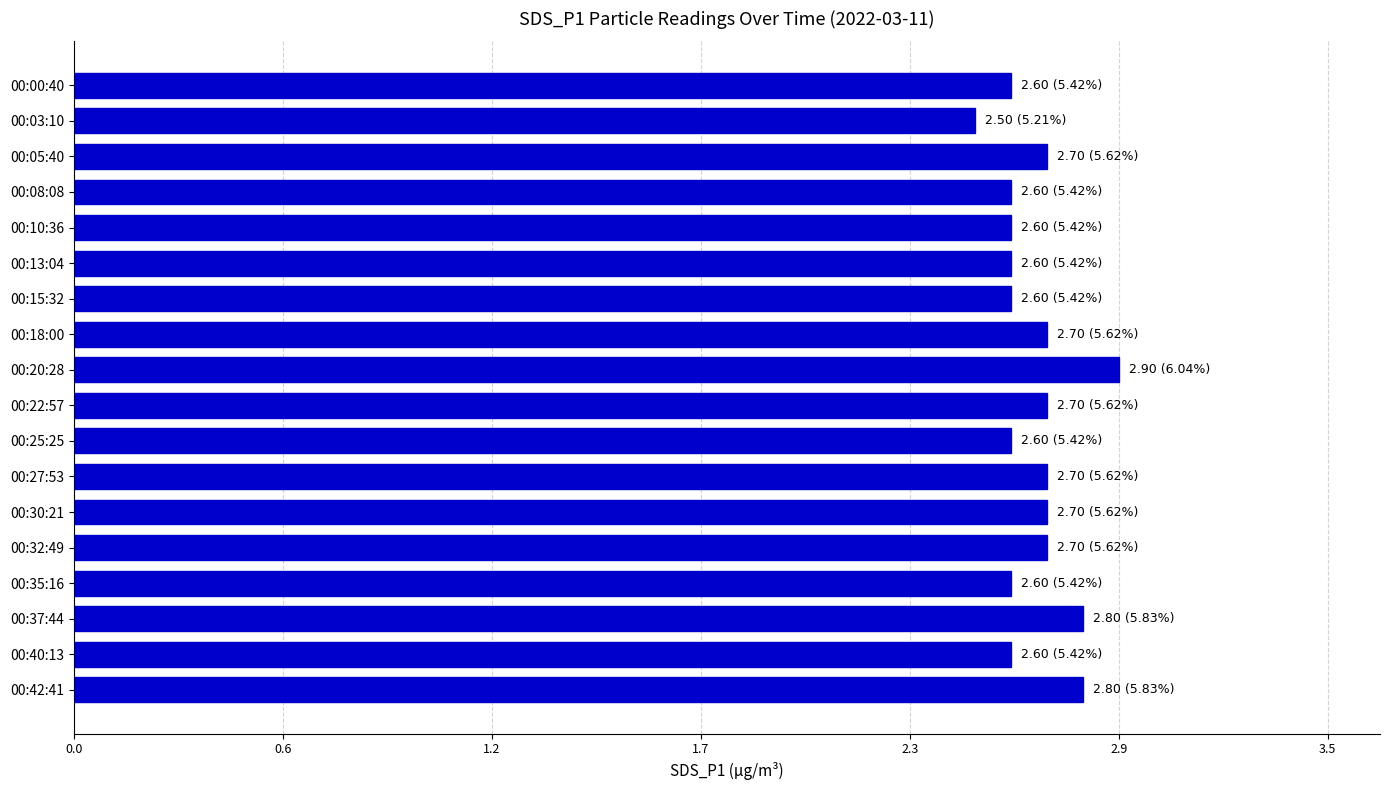

Does the chart contain any negative values?

No